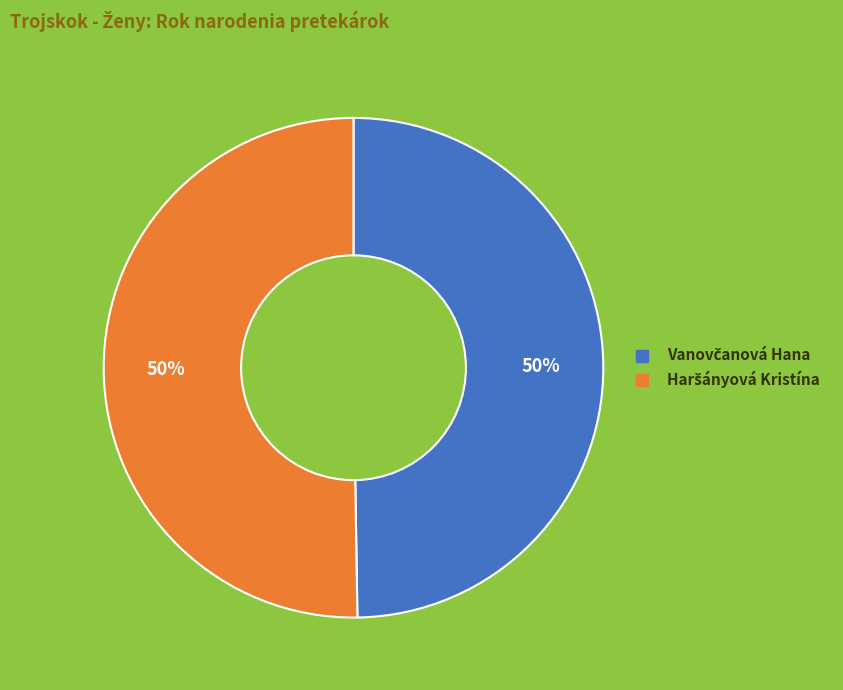

How many segments does this pie chart have?

2